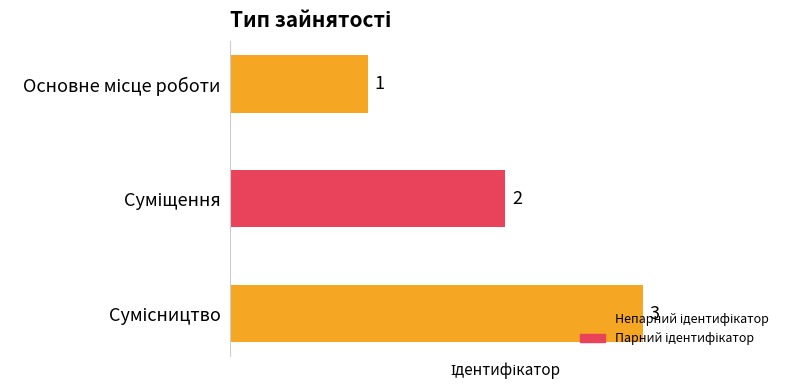

How many values are between 1 and 3?

3